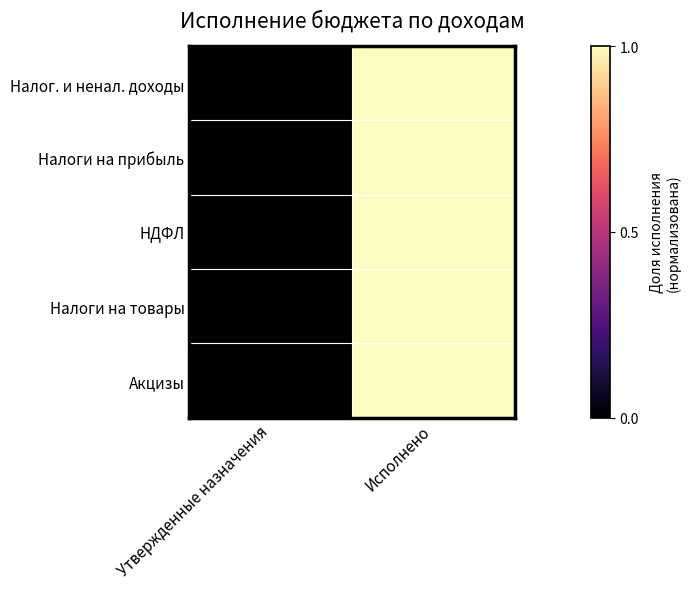

Which series has the largest range (max minus min)?

Налог. и ненал. доходы